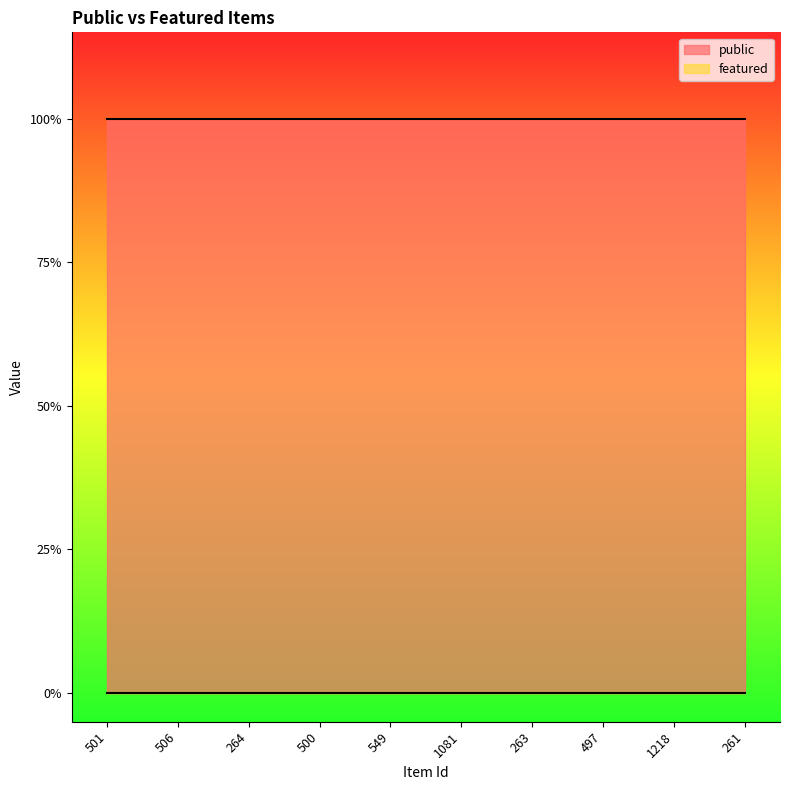

The value of public at 1081 is 1. True or false?

True